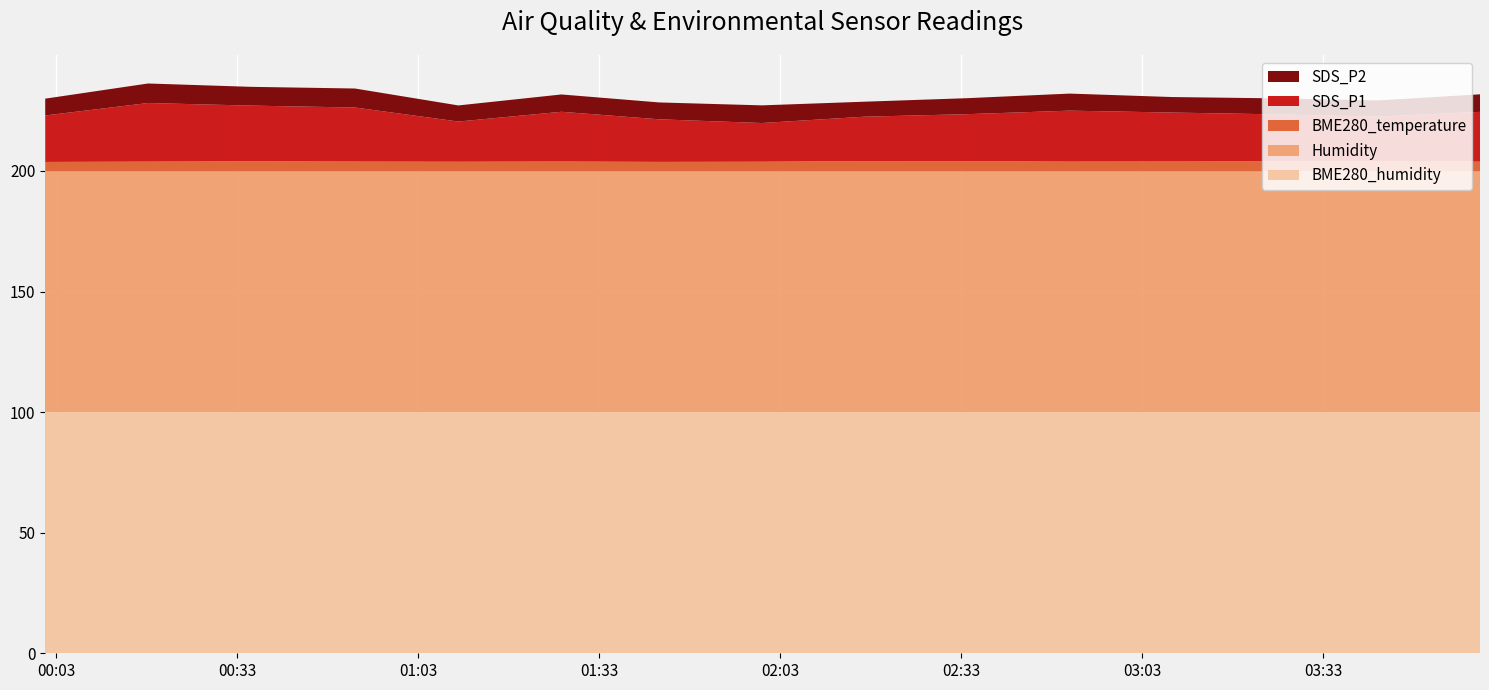

Reading right to left, extract all data points from this chart.

BME280_humidity: 100.0	100.0	100.0	100.0	100.0	100.0	100.0	100.0	100.0	100.0	100.0	100.0	100.0	100.0	100.0
Humidity: 99.9	99.9	99.9	99.9	99.9	99.9	99.9	99.9	99.9	99.9	99.9	99.9	99.9	99.9	99.9
BME280_temperature: 4.0	4.1	4.1	4.0	4.0	4.2	4.2	3.9	3.9	4.0	3.9	4.0	4.1	4.0	3.8
SDS_P1: 20.6	18.5	19.5	20.3	21.1	19.5	18.4	16.1	17.6	20.6	16.7	22.4	23.1	24.3	19.3
SDS_P2: 7.3	6.7	6.6	6.4	7.1	6.6	6.2	7.3	7.0	7.2	6.7	7.9	7.8	8.1	7.0